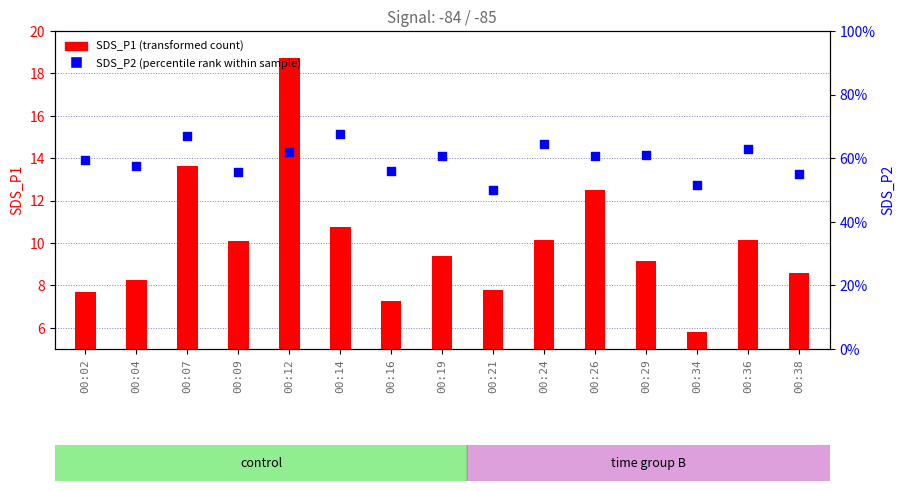

What are all the series names shown in the legend?

SDS_P1 (transformed count), SDS_P2 (percentile rank)